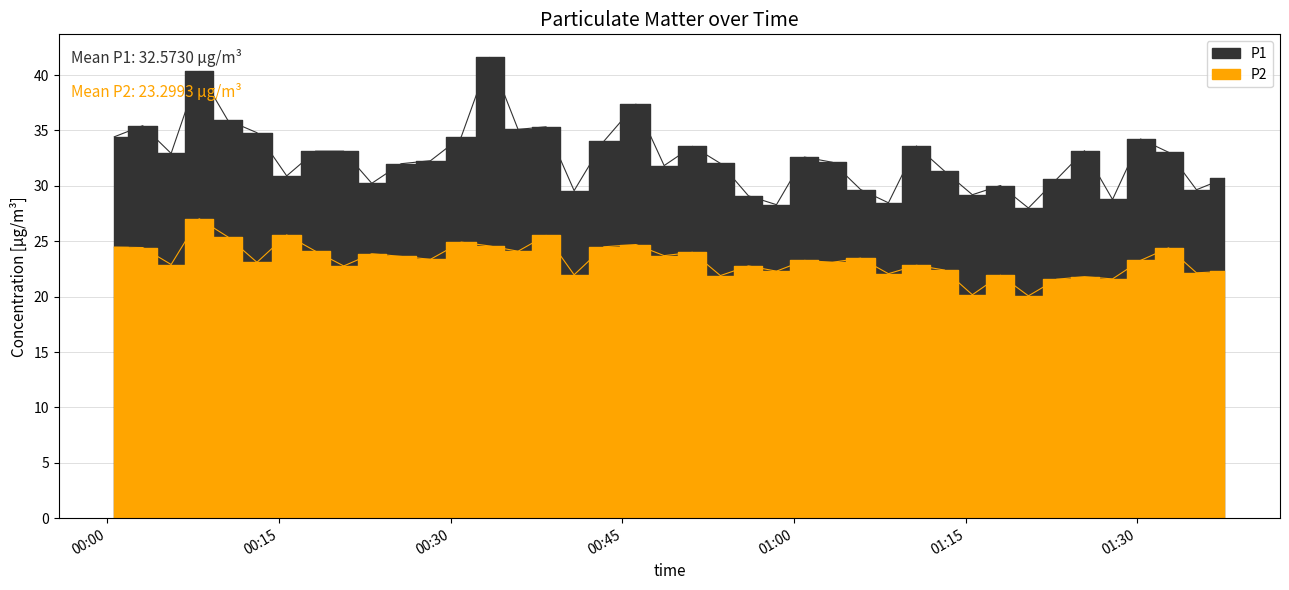

Reading left to right, transcribe all the data shown in this chart.

P1: 2024-03-02T00:00:36=34.4	2024-03-02T00:03:05=35.4	2024-03-02T00:05:34=32.9	2024-03-02T00:08:01=40.3	2024-03-02T00:10:31=35.9	2024-03-02T00:13:04=34.8	2024-03-02T00:15:40=30.9	2024-03-02T00:18:11=33.1	2024-03-02T00:20:39=33.1	2024-03-02T00:23:06=30.2	2024-03-02T00:25:40=32.0	2024-03-02T00:28:14=32.3	2024-03-02T00:30:55=34.4	2024-03-02T00:33:25=41.6	2024-03-02T00:35:53=35.1	2024-03-02T00:38:20=35.3	2024-03-02T00:40:47=29.6	2024-03-02T00:43:23=34.0	2024-03-02T00:46:11=37.4	2024-03-02T00:48:39=31.8	2024-03-02T00:51:08=33.6	2024-03-02T00:53:34=32.0	2024-03-02T00:56:01=29.1	2024-03-02T00:58:28=28.3	2024-03-02T01:00:54=32.6	2024-03-02T01:03:21=32.1	2024-03-02T01:05:49=29.7	2024-03-02T01:08:15=28.5	2024-03-02T01:10:42=33.6	2024-03-02T01:13:09=31.3	2024-03-02T01:15:35=29.2	2024-03-02T01:18:02=30.0	2024-03-02T01:20:29=28.0	2024-03-02T01:22:57=30.6	2024-03-02T01:25:23=33.2	2024-03-02T01:27:50=28.8	2024-03-02T01:30:17=34.2	2024-03-02T01:32:44=33.0	2024-03-02T01:35:10=29.6	2024-03-02T01:37:37=30.7
P2: 2024-03-02T00:00:36=24.5	2024-03-02T00:03:05=24.4	2024-03-02T00:05:34=22.9	2024-03-02T00:08:01=27.0	2024-03-02T00:10:31=25.4	2024-03-02T00:13:04=23.1	2024-03-02T00:15:40=25.6	2024-03-02T00:18:11=24.1	2024-03-02T00:20:39=22.8	2024-03-02T00:23:06=23.9	2024-03-02T00:25:40=23.6	2024-03-02T00:28:14=23.4	2024-03-02T00:30:55=24.9	2024-03-02T00:33:25=24.6	2024-03-02T00:35:53=24.1	2024-03-02T00:38:20=25.5	2024-03-02T00:40:47=22.0	2024-03-02T00:43:23=24.5	2024-03-02T00:46:11=24.7	2024-03-02T00:48:39=23.7	2024-03-02T00:51:08=24.0	2024-03-02T00:53:34=21.9	2024-03-02T00:56:01=22.8	2024-03-02T00:58:28=22.3	2024-03-02T01:00:54=23.3	2024-03-02T01:03:21=23.1	2024-03-02T01:05:49=23.5	2024-03-02T01:08:15=22.1	2024-03-02T01:10:42=22.8	2024-03-02T01:13:09=22.4	2024-03-02T01:15:35=20.2	2024-03-02T01:18:02=21.9	2024-03-02T01:20:29=20.1	2024-03-02T01:22:57=21.6	2024-03-02T01:25:23=21.8	2024-03-02T01:27:50=21.6	2024-03-02T01:30:17=23.3	2024-03-02T01:32:44=24.4	2024-03-02T01:35:10=22.1	2024-03-02T01:37:37=22.3